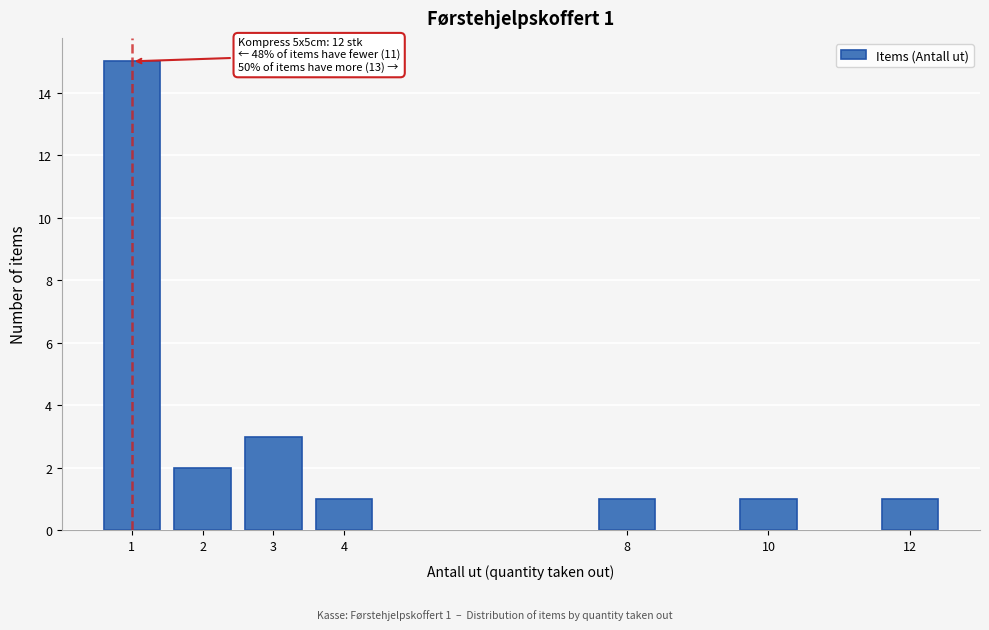

Reading left to right, extract all data points from this chart.

15	2	3	1	1	1	1